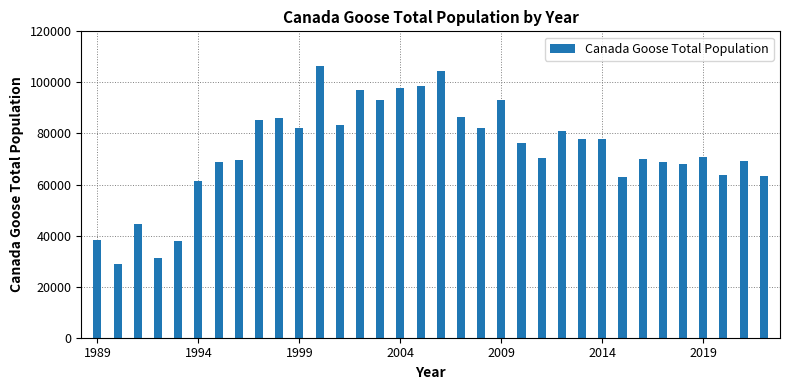

What is the minimum value shown in the chart?

29021.7